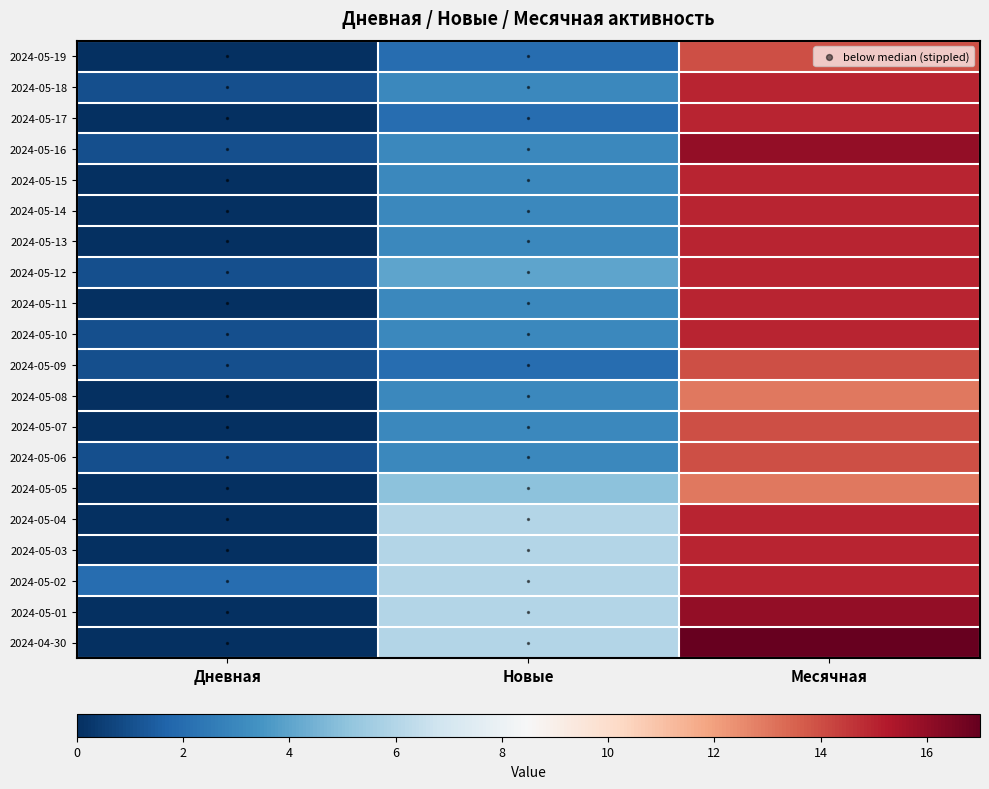

Reading left to right, extract all data points from this chart.

0: 0	2	14
1: 1	3	15
2: 0	2	15
3: 1	3	16
4: 0	3	15
5: 0	3	15
6: 0	3	15
7: 1	4	15
8: 0	3	15
9: 1	3	15
10: 1	2	14
11: 0	3	13
12: 0	3	14
13: 1	3	14
14: 0	5	13
15: 0	6	15
16: 0	6	15
17: 2	6	15
18: 0	6	16
19: 0	6	17